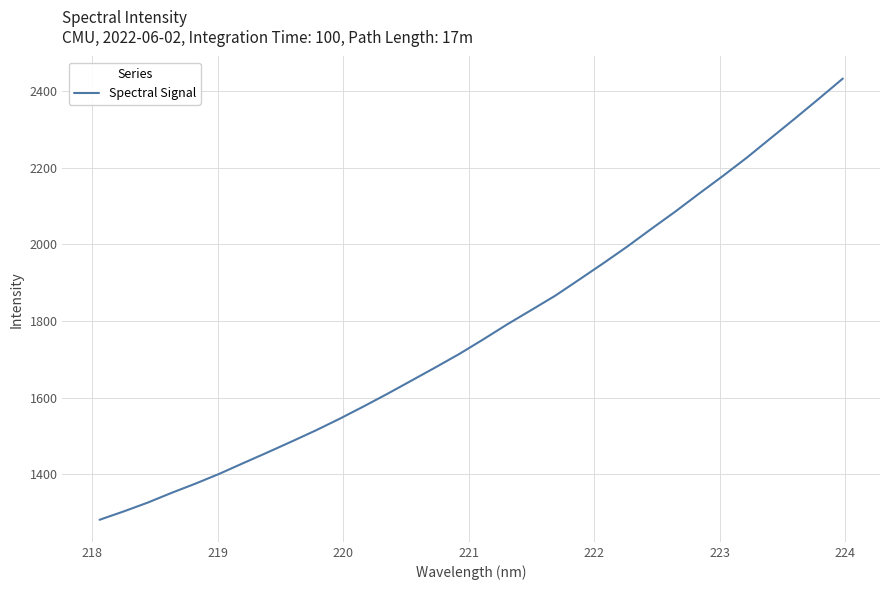

What is the smallest value displayed?

1281.6